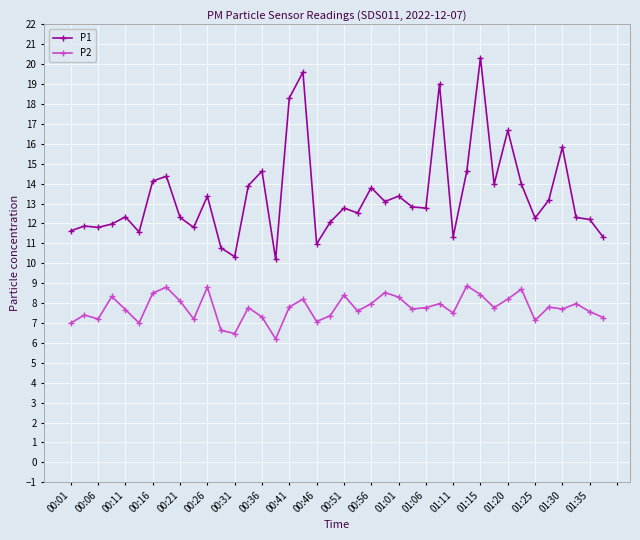

How many series are shown in this chart?

2